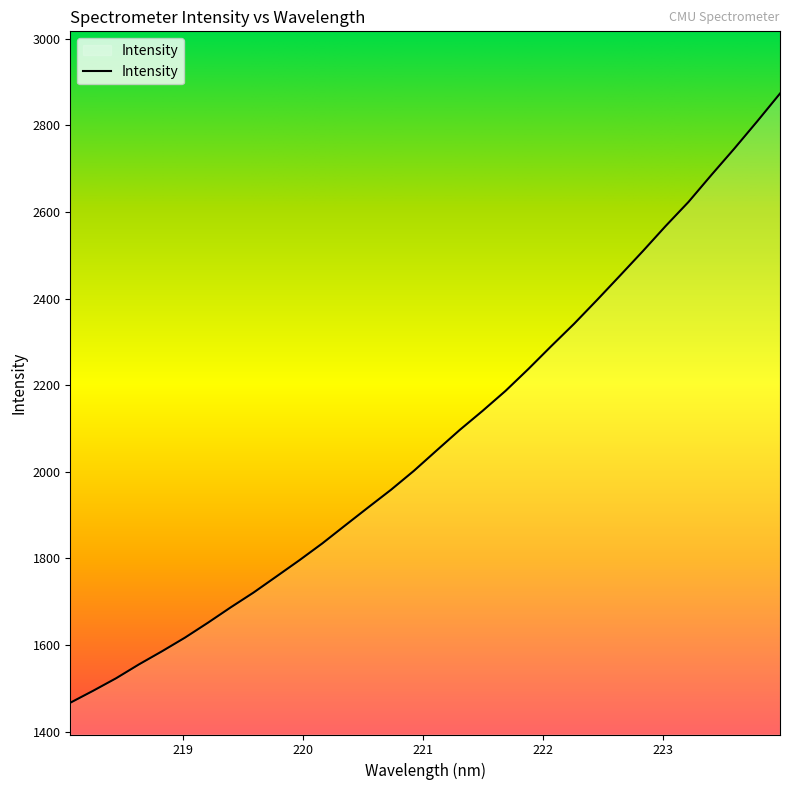

What is the minimum value shown in the chart?

1466.7